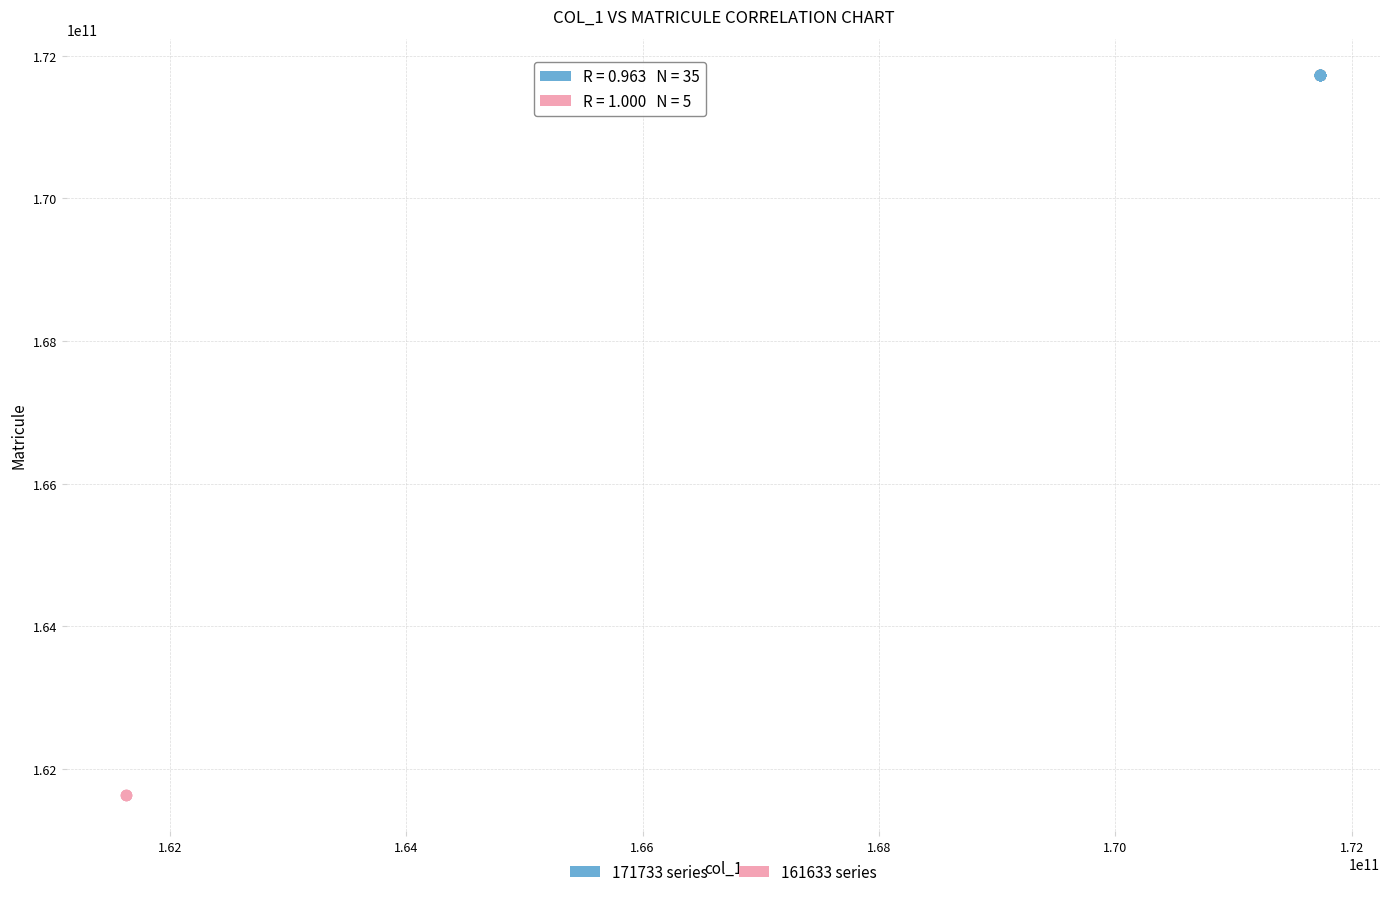

Which series contains the lowest Y value?

161633 series